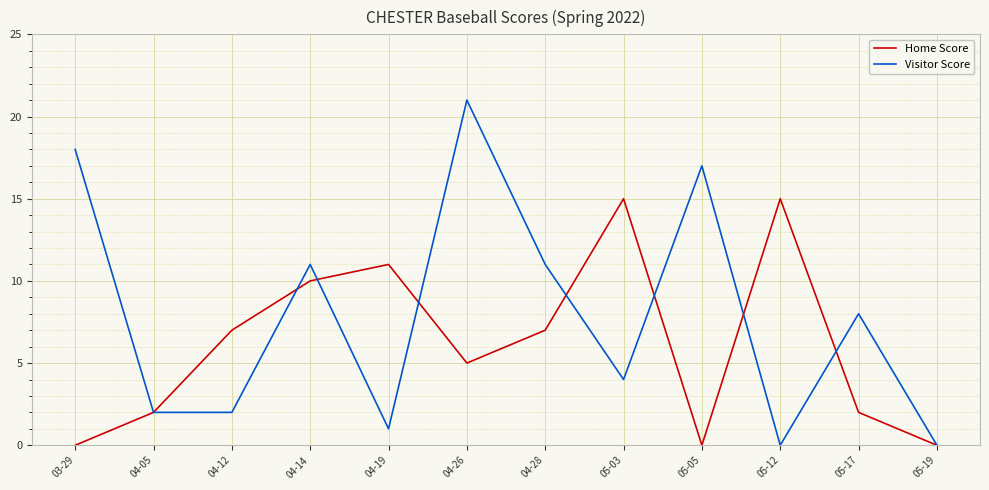

Which series has the widest spread of values?

Visitor Score